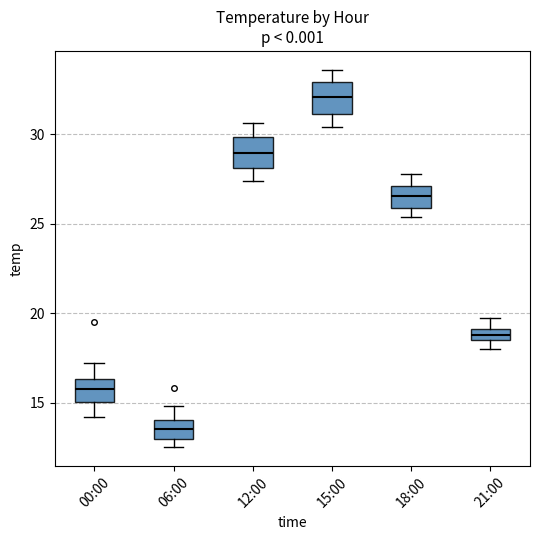

Which box has the highest median line?

15:00